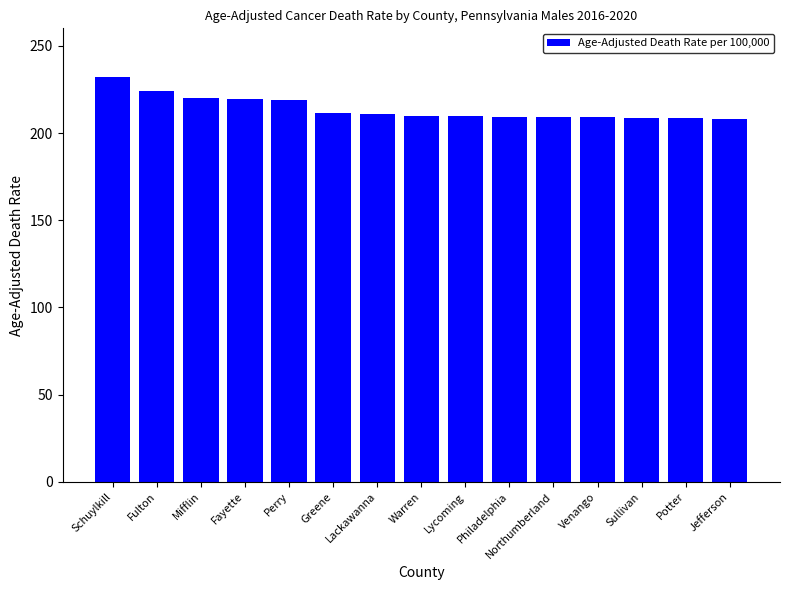

What is the difference between the values at Jefferson and Schuylkill?

23.8